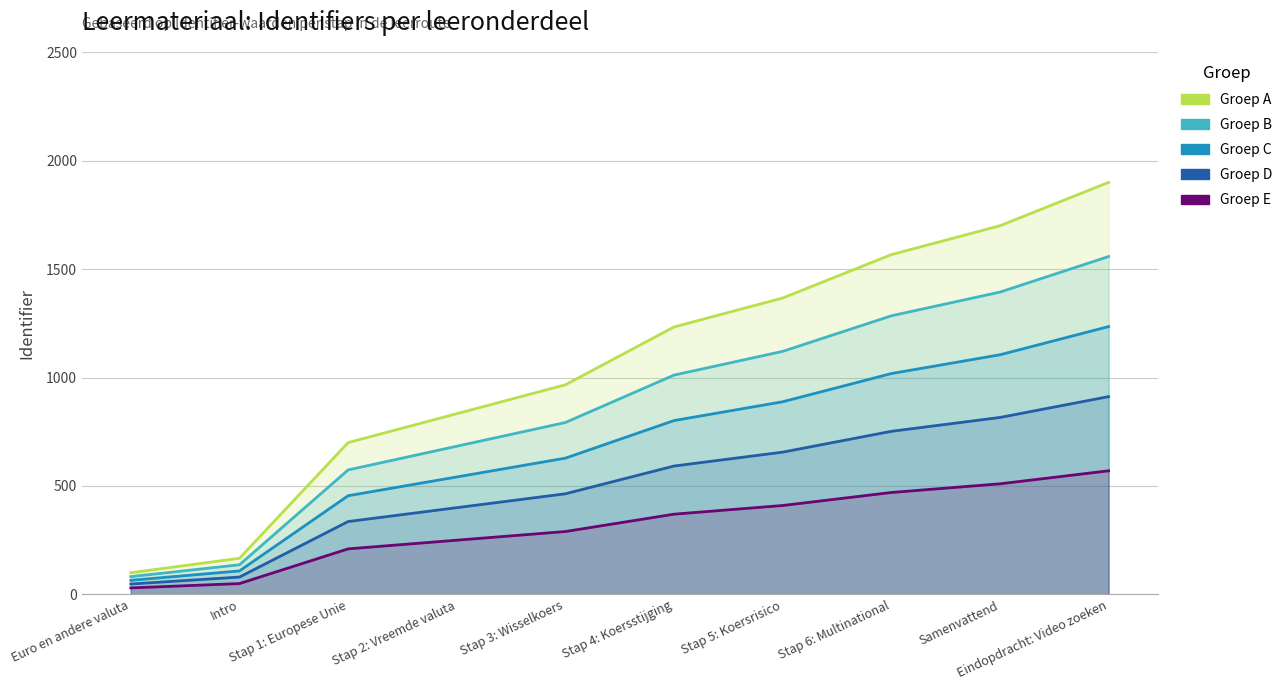

List the labels in order of value, smallest first.

Euro en andere valuta, Intro, Stap 1: Europese Unie, Stap 2: Vreemde valuta, Stap 3: Wisselkoers, Stap 4: Koersstijging, Stap 5: Koersrisico, Stap 6: Multinational, Samenvattend, Eindopdracht: Video zoeken